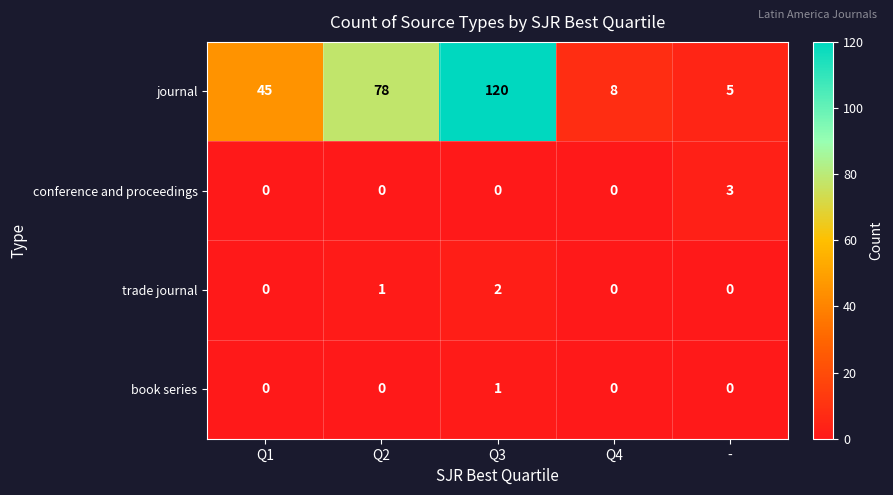

What is the sum of all journal values?

256